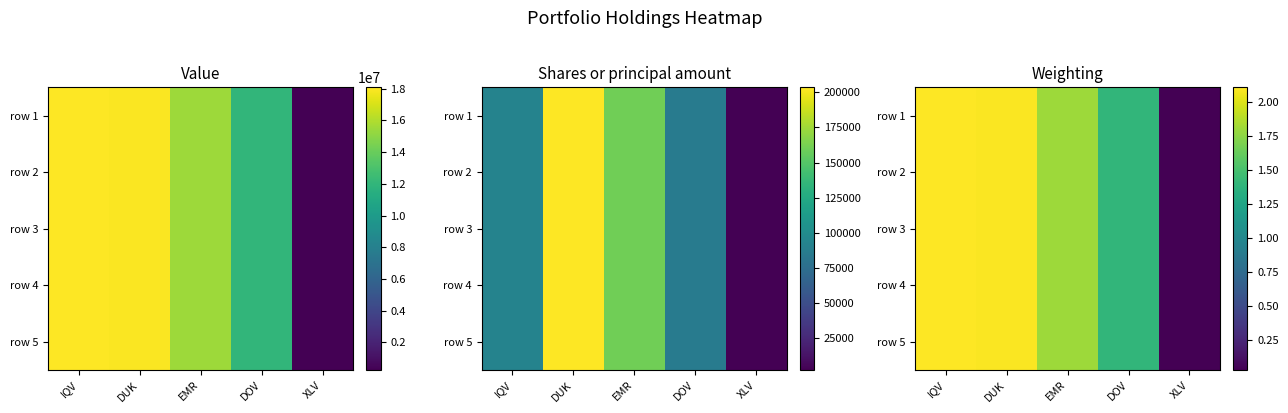

What is the greatest value displayed?

2.1